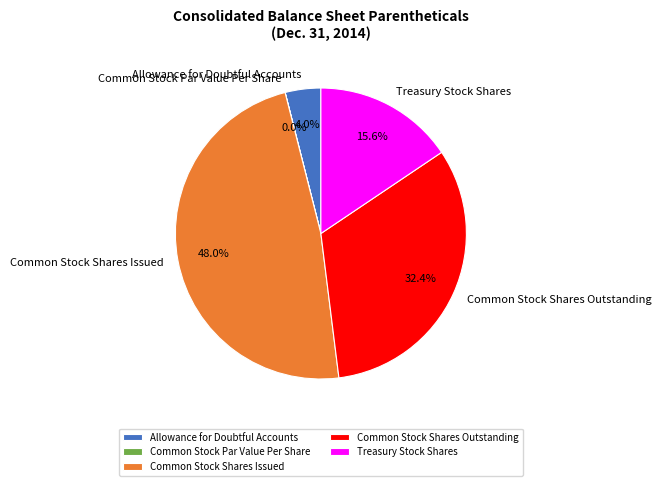

How much of the chart is everything except Common Stock Shares Issued?

52.0%